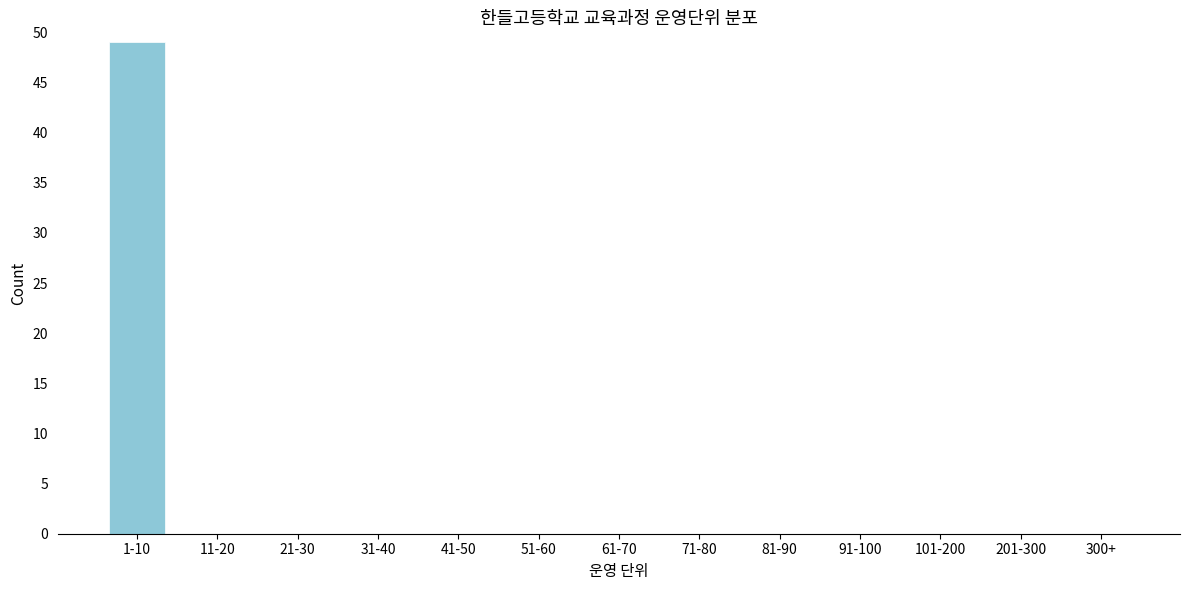

What is the sum of all values?

49